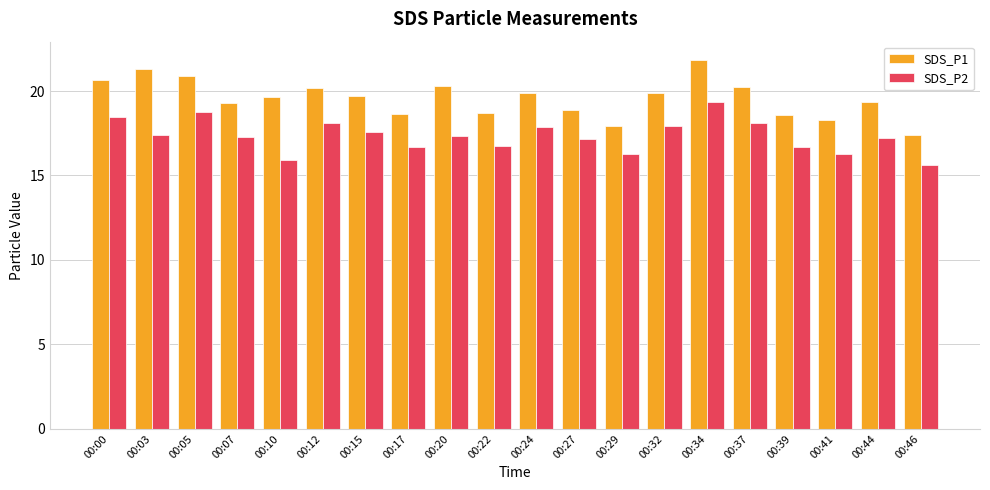

What is the value of the SDS_P2 bar at the 18th from the left?

16.3